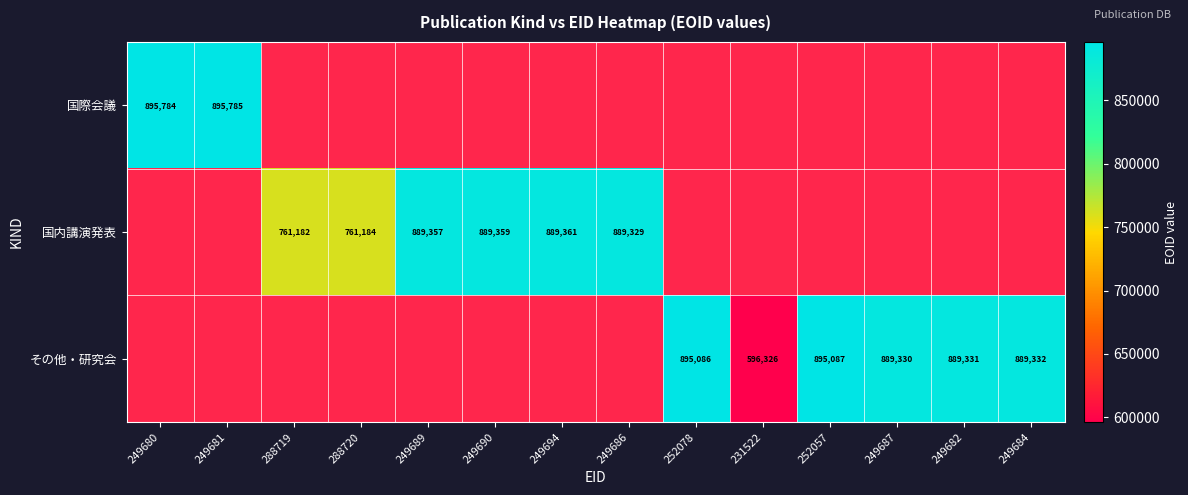

True or false: 国内講演発表 has a value of 889357 at 249689.

True